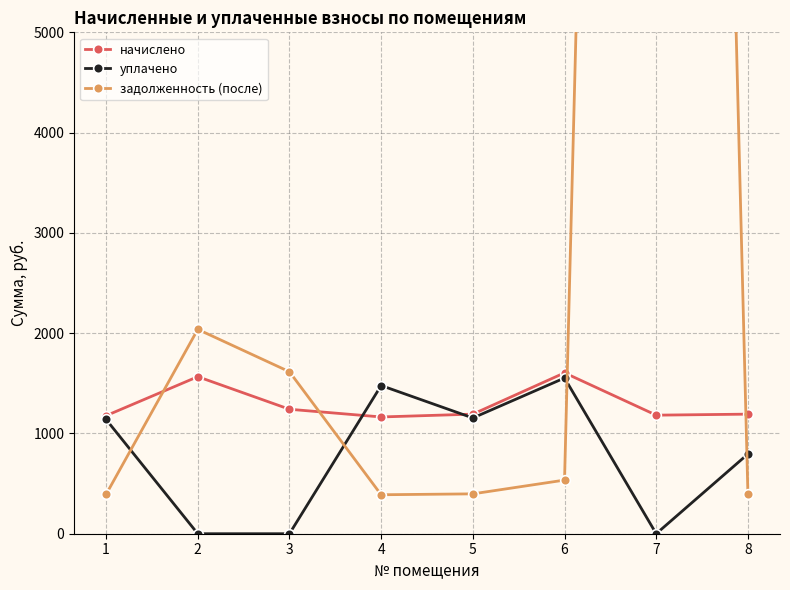

Between 1 and 3, which series saw the biggest shift?

задолженность (после)